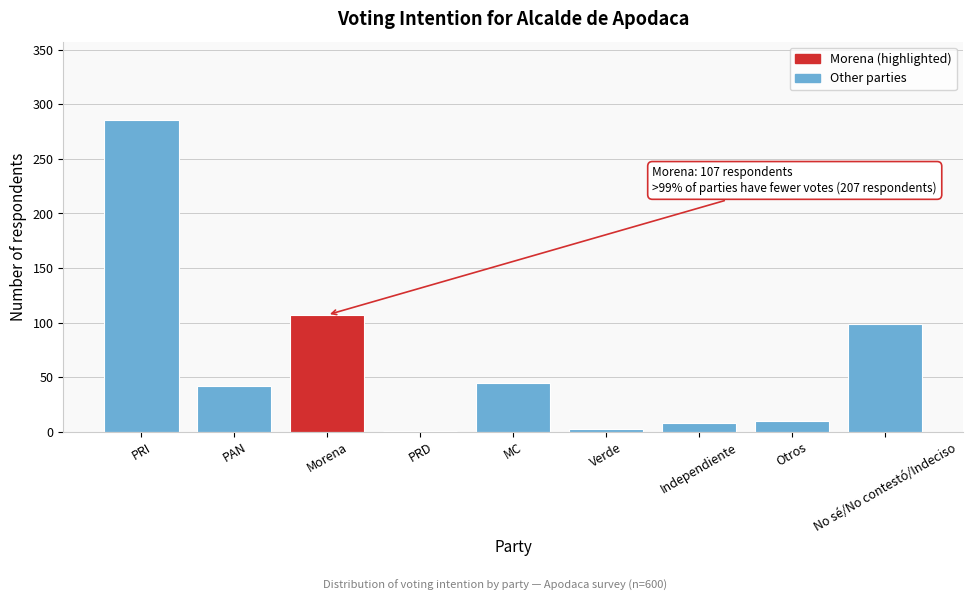

The value at MC is 11. True or false?

False